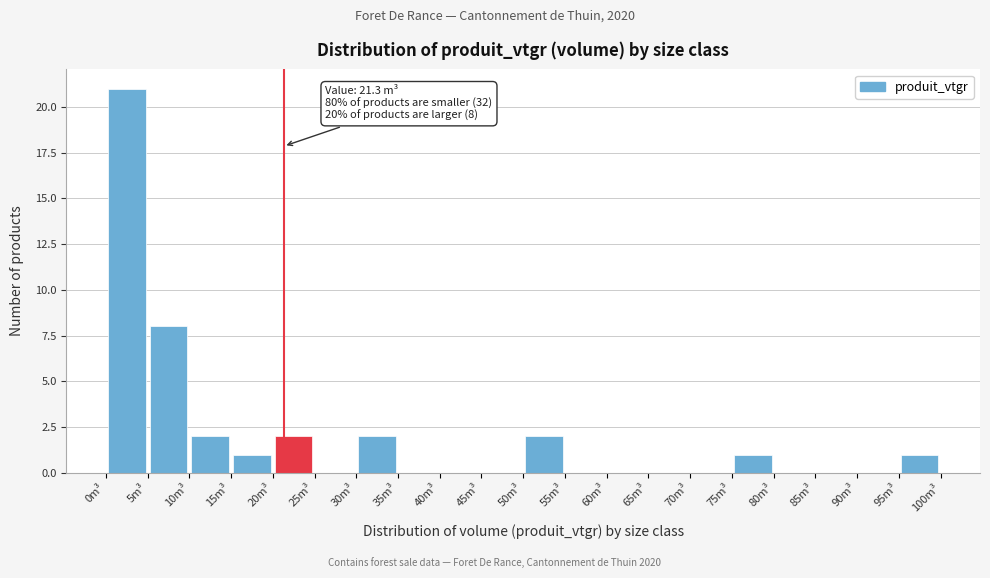

Over which range of the x-axis is the bar tallest?

0 to 5